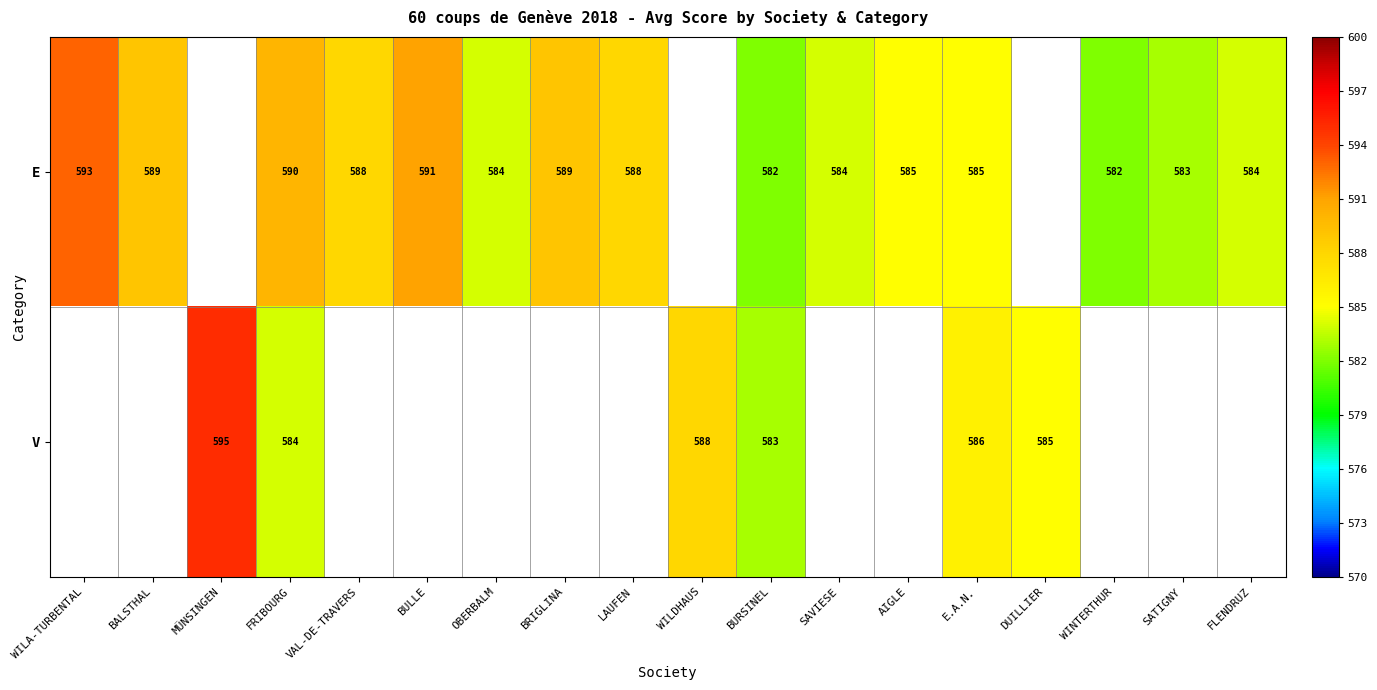

True or false: E has a value of 585 at E.A.N..

True